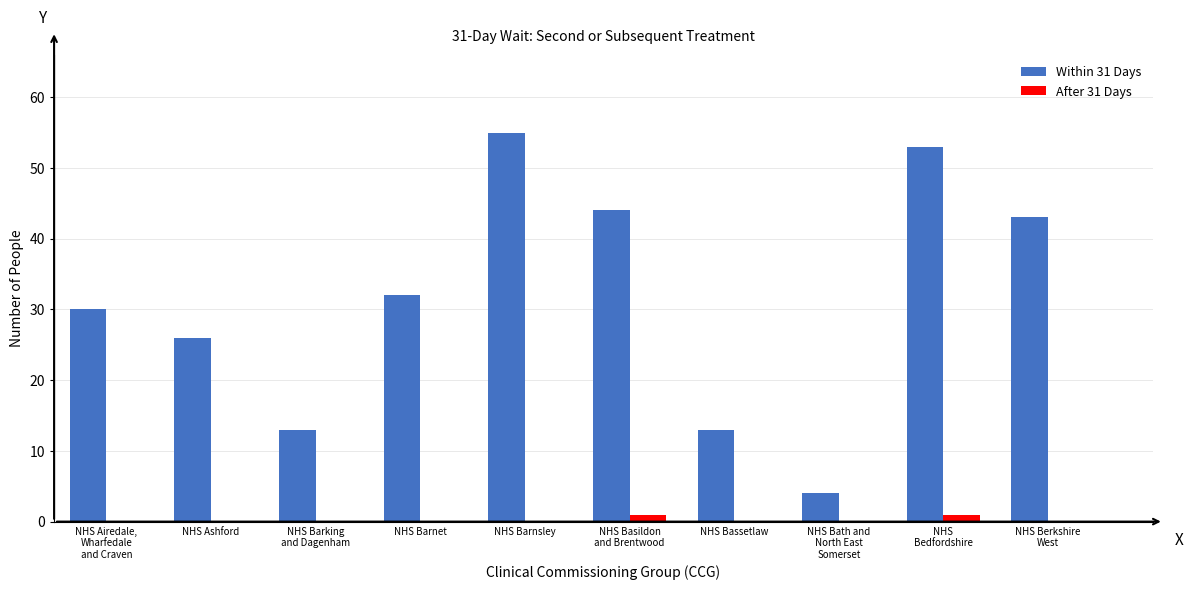

Reading right to left, transcribe all the data shown in this chart.

Within 31 Days: NHS Berkshire
West=43	NHS
Bedfordshire=53	NHS Bath and
North East
Somerset=4	NHS Bassetlaw=13	NHS Basildon
and Brentwood=44	NHS Barnsley=55	NHS Barnet=32	NHS Barking
and Dagenham=13	NHS Ashford=26	NHS Airedale,
Wharfedale
and Craven=30
After 31 Days: NHS Berkshire
West=0	NHS
Bedfordshire=1	NHS Bath and
North East
Somerset=0	NHS Bassetlaw=0	NHS Basildon
and Brentwood=1	NHS Barnsley=0	NHS Barnet=0	NHS Barking
and Dagenham=0	NHS Ashford=0	NHS Airedale,
Wharfedale
and Craven=0